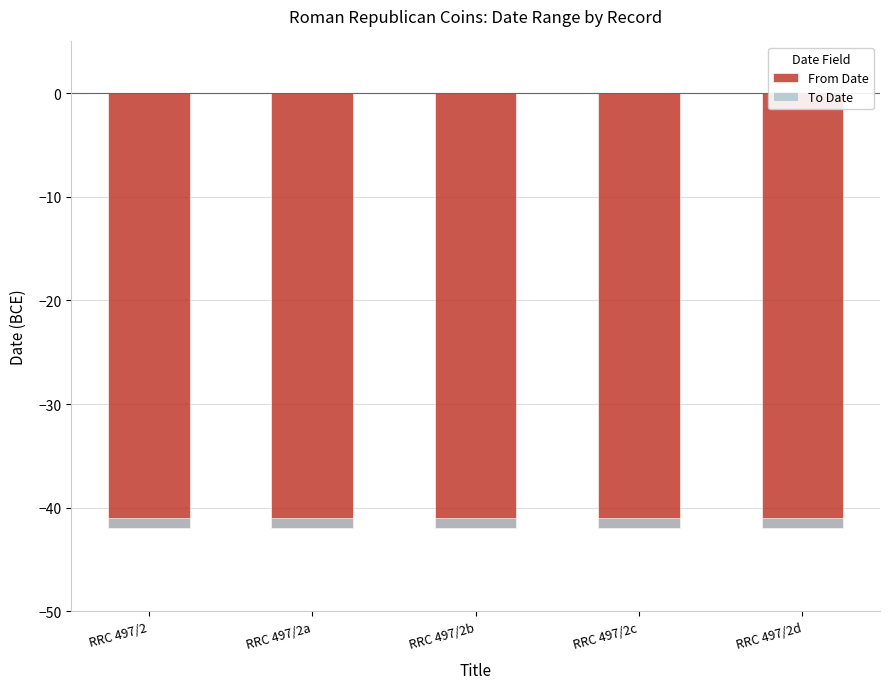

Is it true that To Date equals 1 at RRC 497/2c?

True